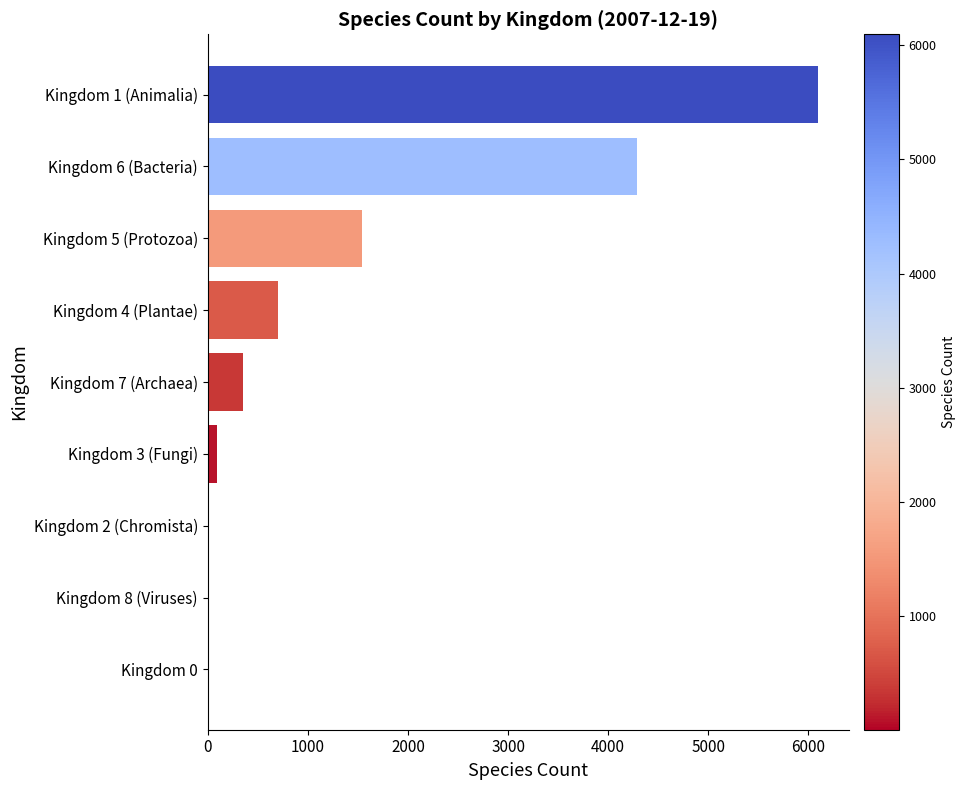

Which has a higher value, Kingdom 1 (Animalia) or Kingdom 5 (Protozoa)?

Kingdom 1 (Animalia)